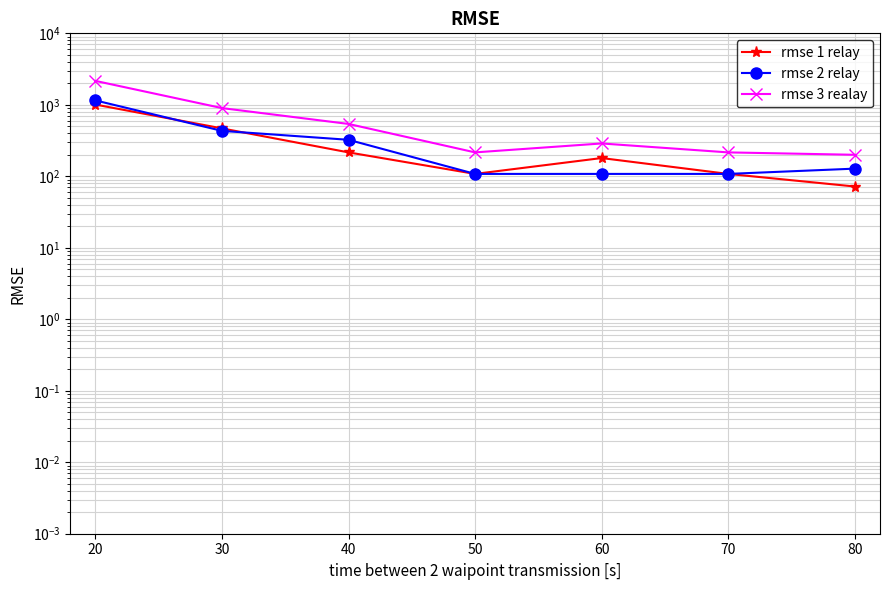

True or false: rmse 1 relay has a value of 30 at 50.

False